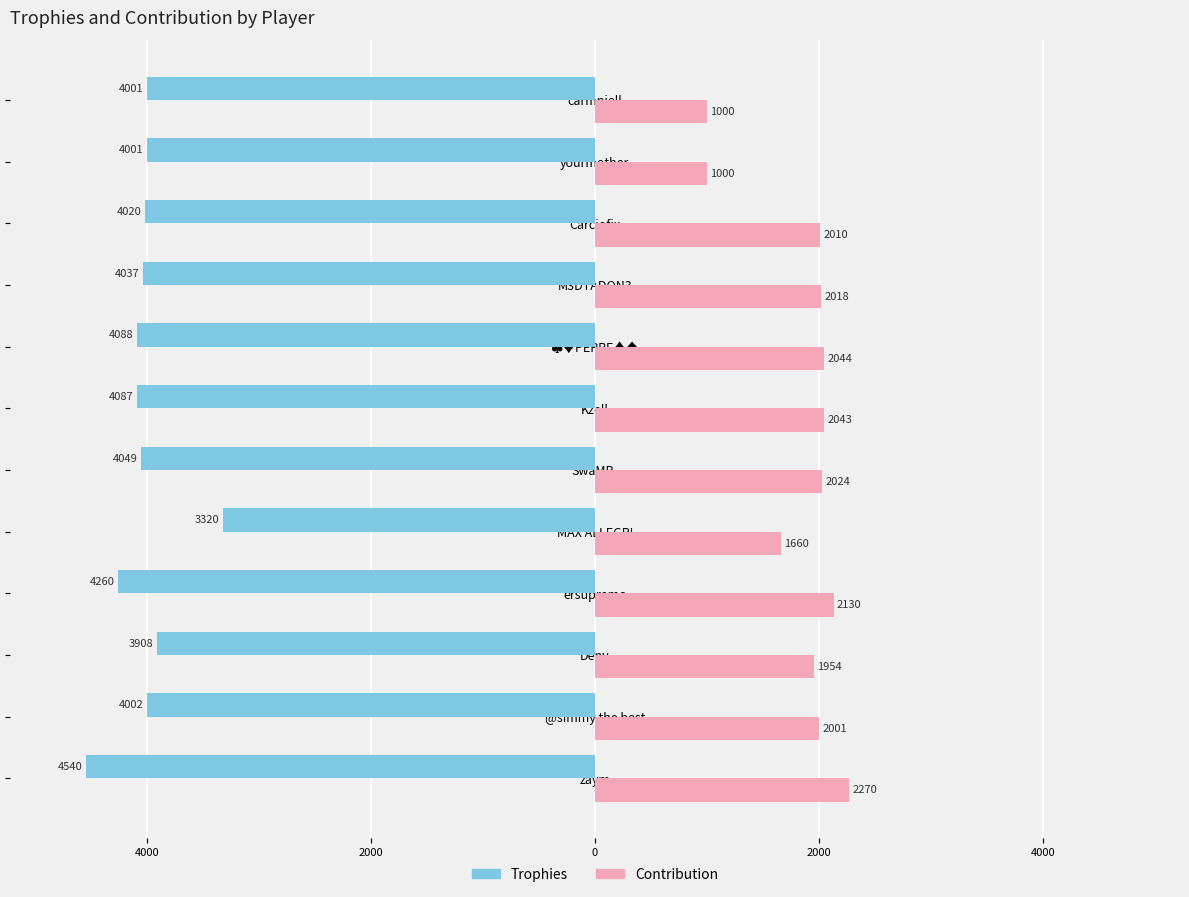

What is the value of the Trophies bar at the 10th from the left?

-4020